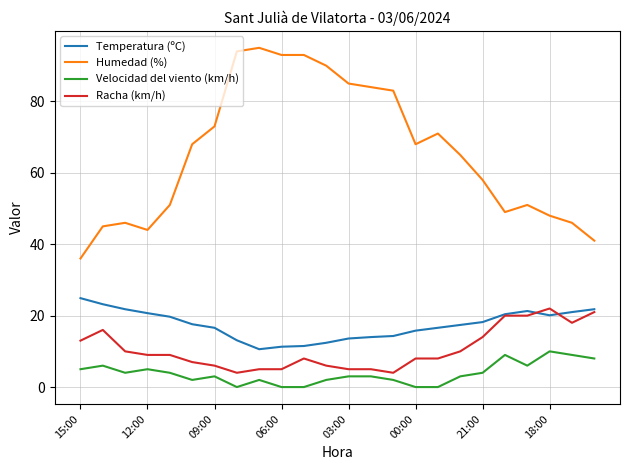

Which series has the largest total across all categories?

Humedad (%)